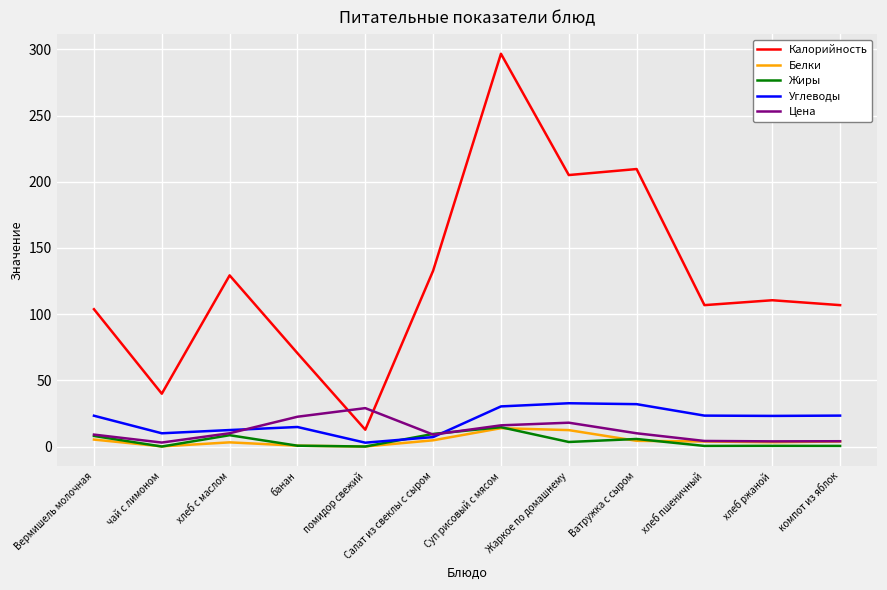

What is the average value of the Углеводы series?

19.6